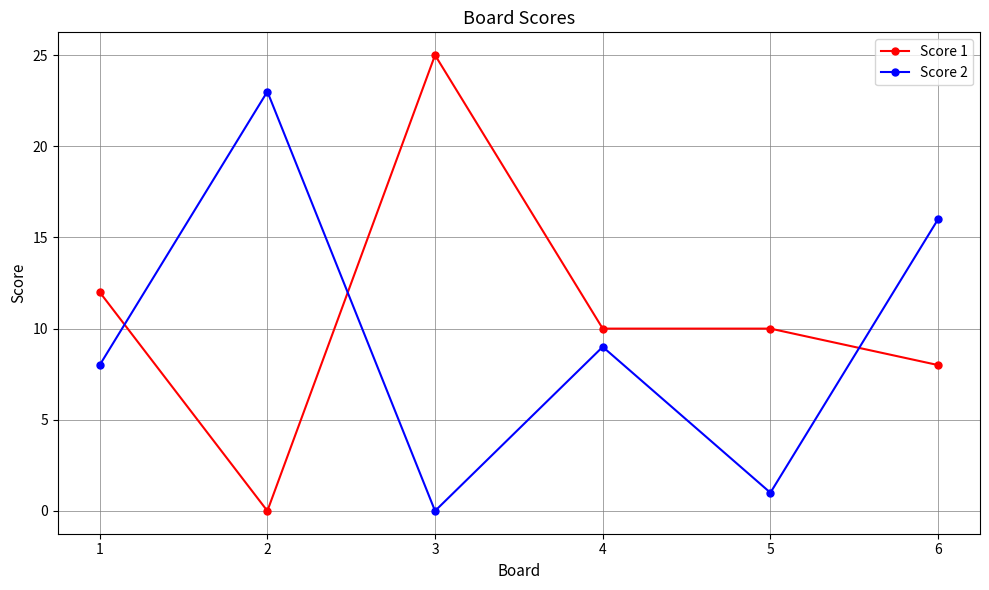

Where is the first local maximum for Score 2?

2